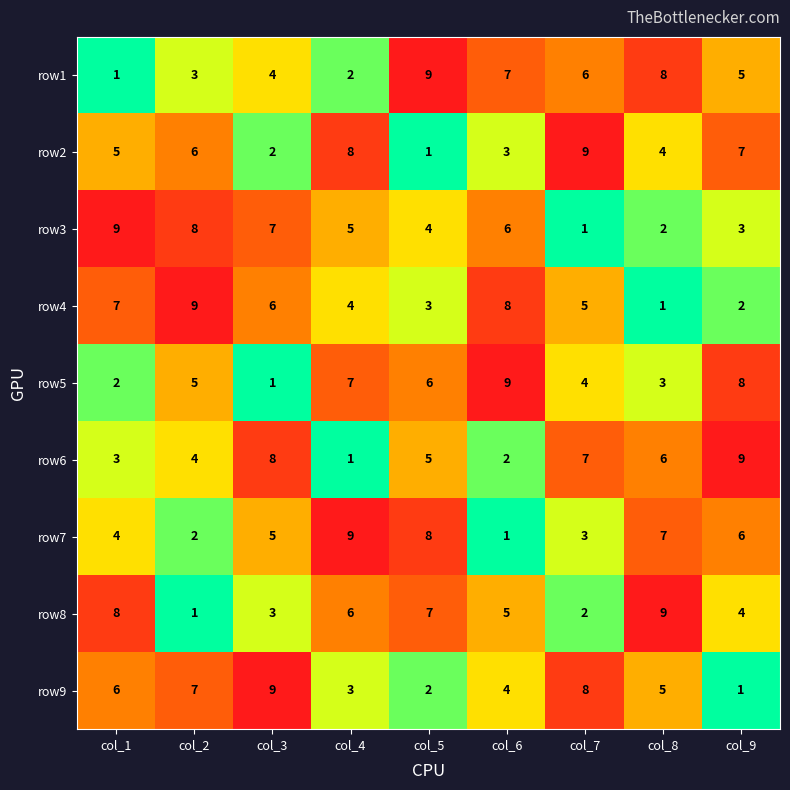

What is the average value of the row5 series?

5